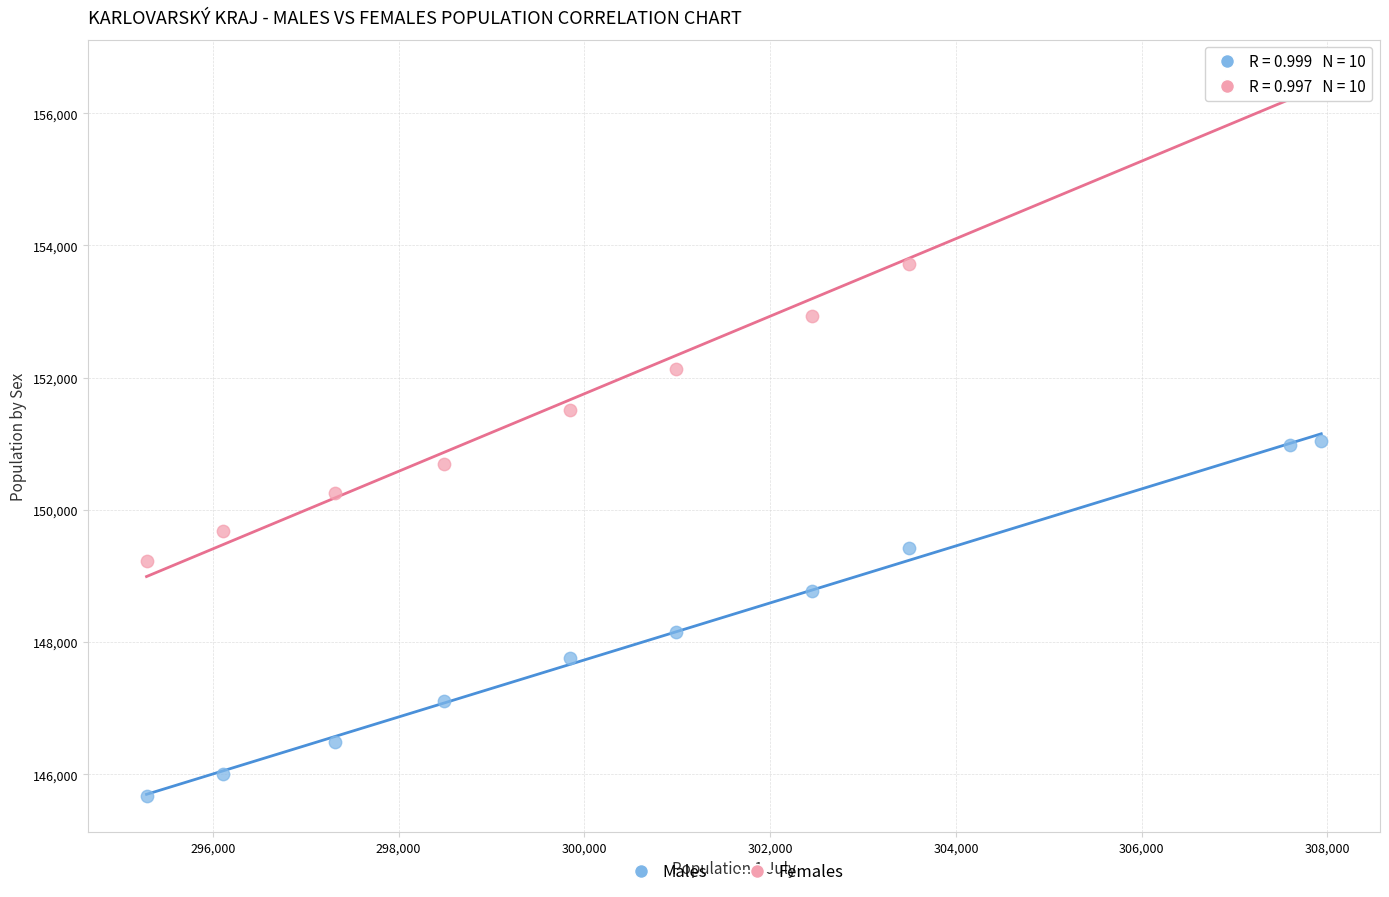

Which series has the widest spread of Y values?

Females